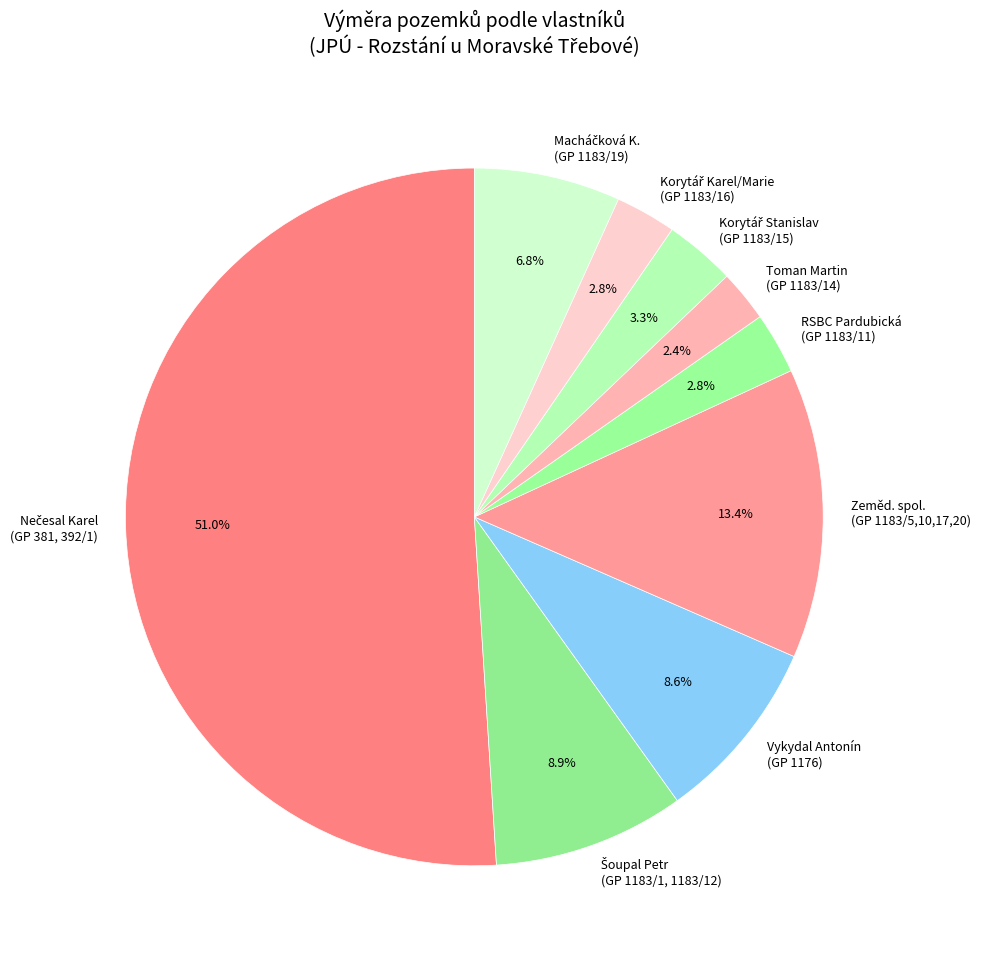

Does any single category account for the majority?

Yes